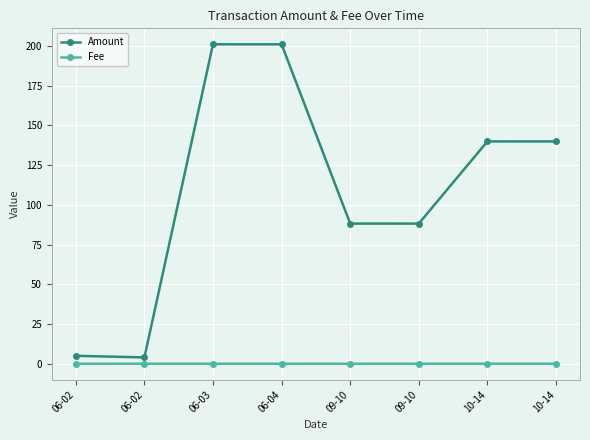

Reading left to right, extract all data points from this chart.

Amount: 06-02=5.0	06-02=4.0	06-03=201.0	06-04=201.0	09-10=88.2	09-10=88.2	10-14=139.9	10-14=139.9
Fee: 06-02=0.0	06-02=0.0	06-03=0.0	06-04=0.0	09-10=0.0	09-10=0.0	10-14=0.0	10-14=0.0